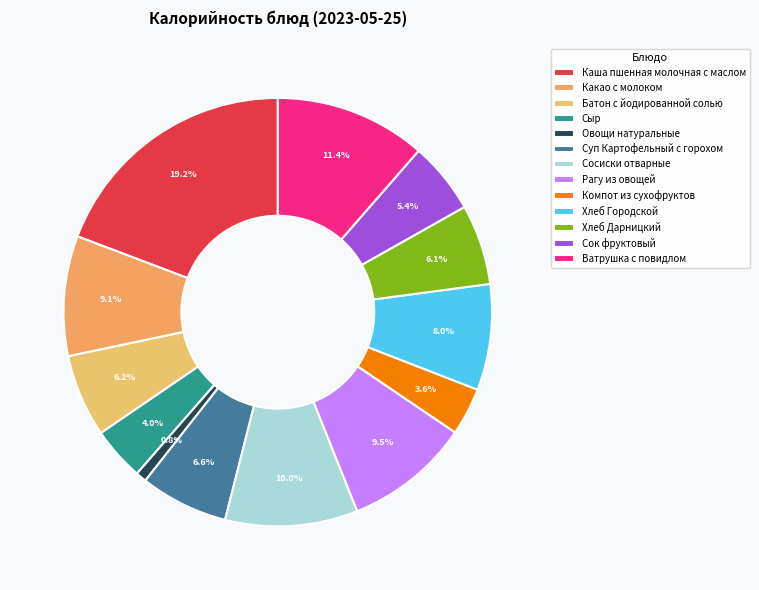

Which slice is the largest?

Каша пшенная молочная с маслом